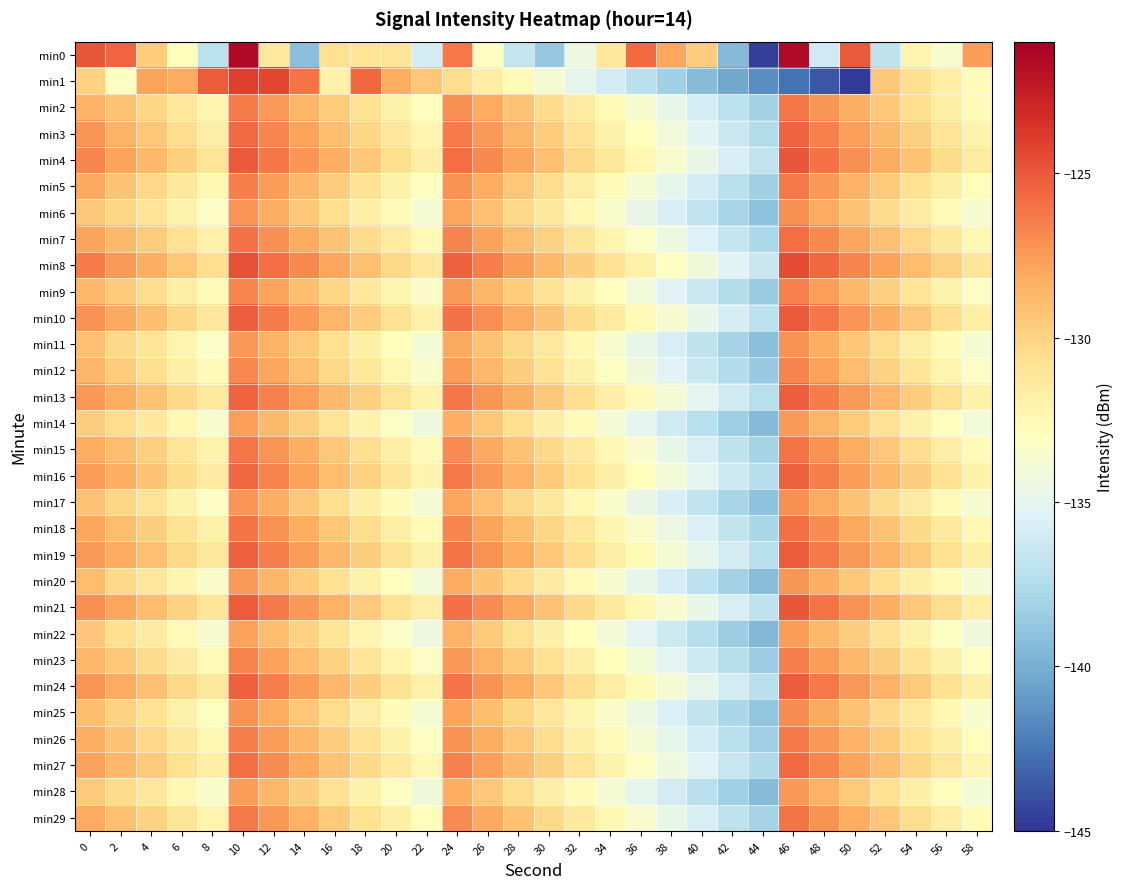

Rank the series at 16 from lowest to highest value.

min1, min22, min14, min28, min20, min11, min0, min6, min17, min25, min12, min9, min23, min5, min26, min2, min29, min15, min18, min7, min27, min3, min16, min13, min19, min24, min10, min21, min4, min8